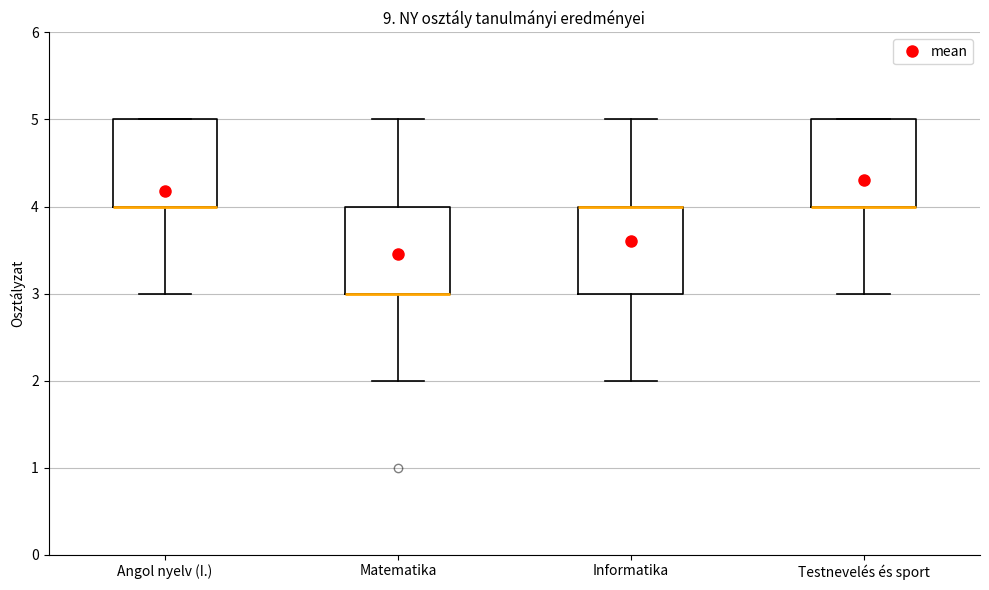

Where is the lower edge of the box for Angol nyelv (I.) on the y-axis? The values are not printed on the chart, so give them approximately, as read against the axis.

4